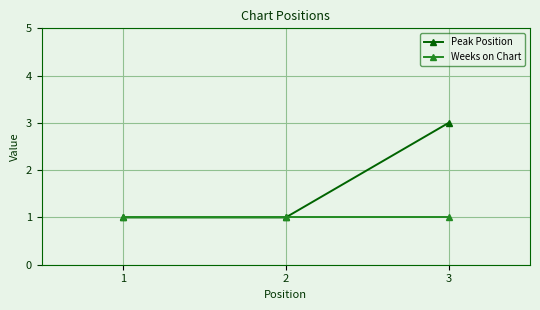

Reading left to right, list all the values displayed in this chart.

Peak Position: 1	1	3
Weeks on Chart: 1	1	1